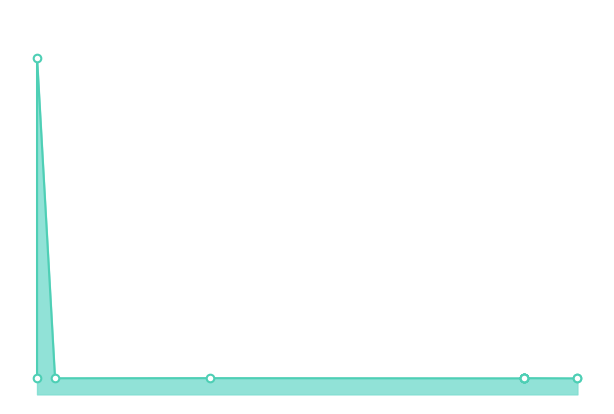

Between 2022-07-27 and 2022-07-27, which is larger?

2022-07-27